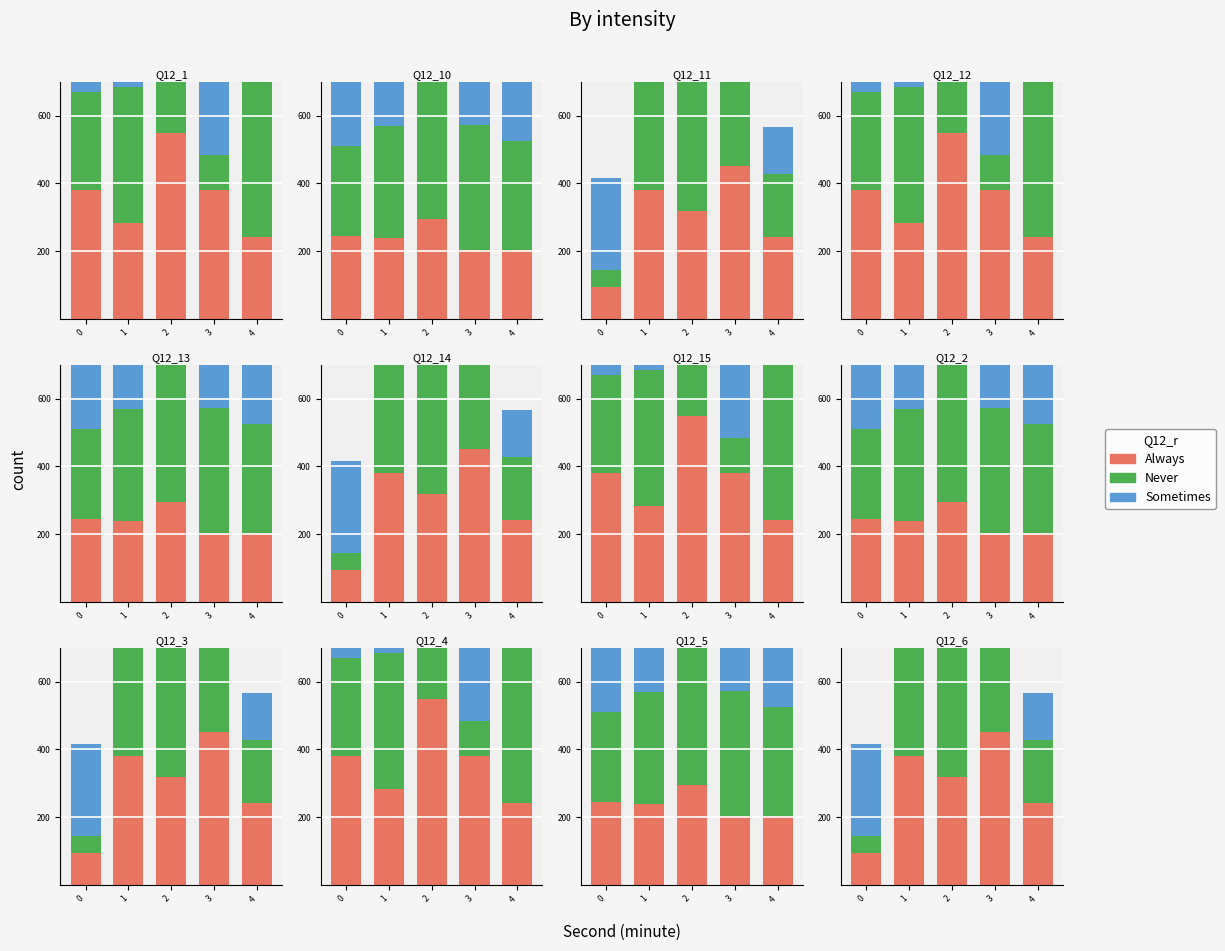

Which series has the largest range (max minus min)?

Never